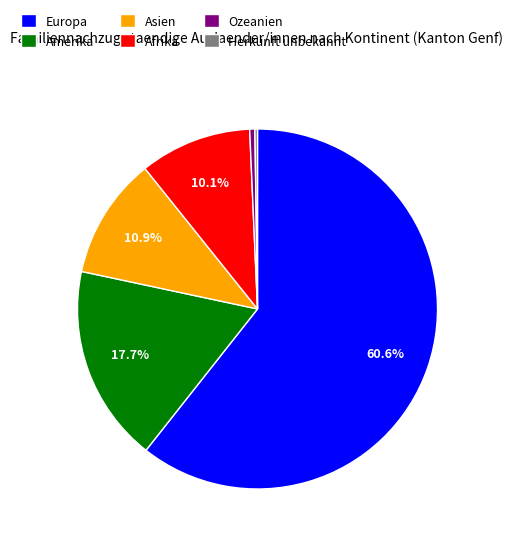

Which category accounts for the majority?

Europa